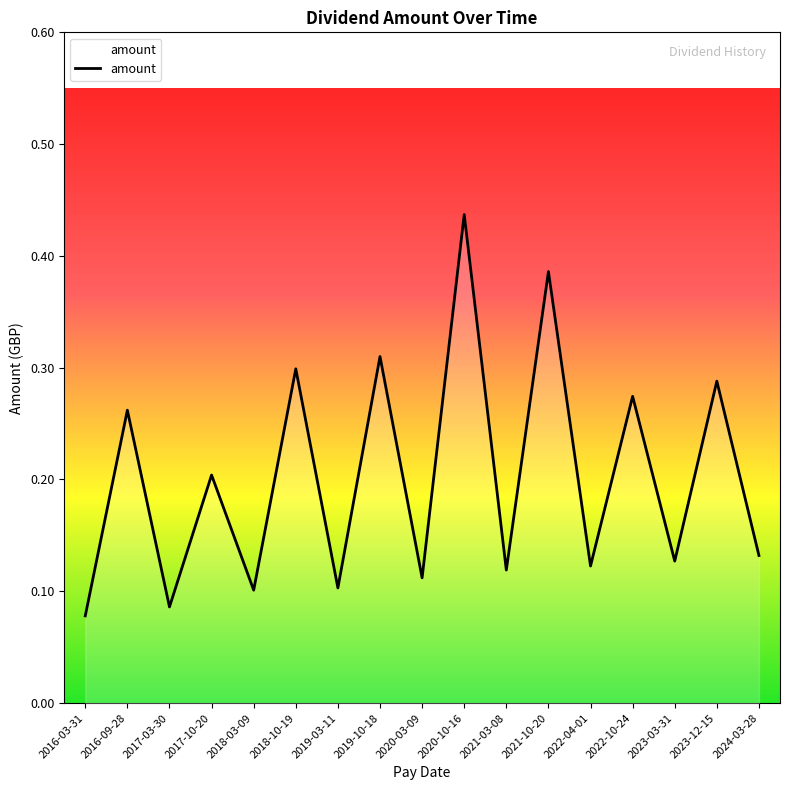

Read the value at 2017-10-20.

0.2